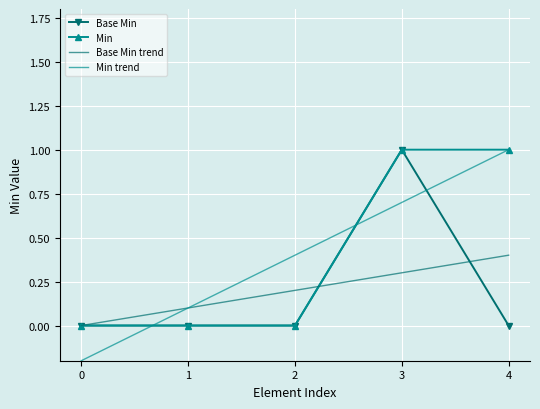

Which series changed the most between 1 and 2?

Min trend